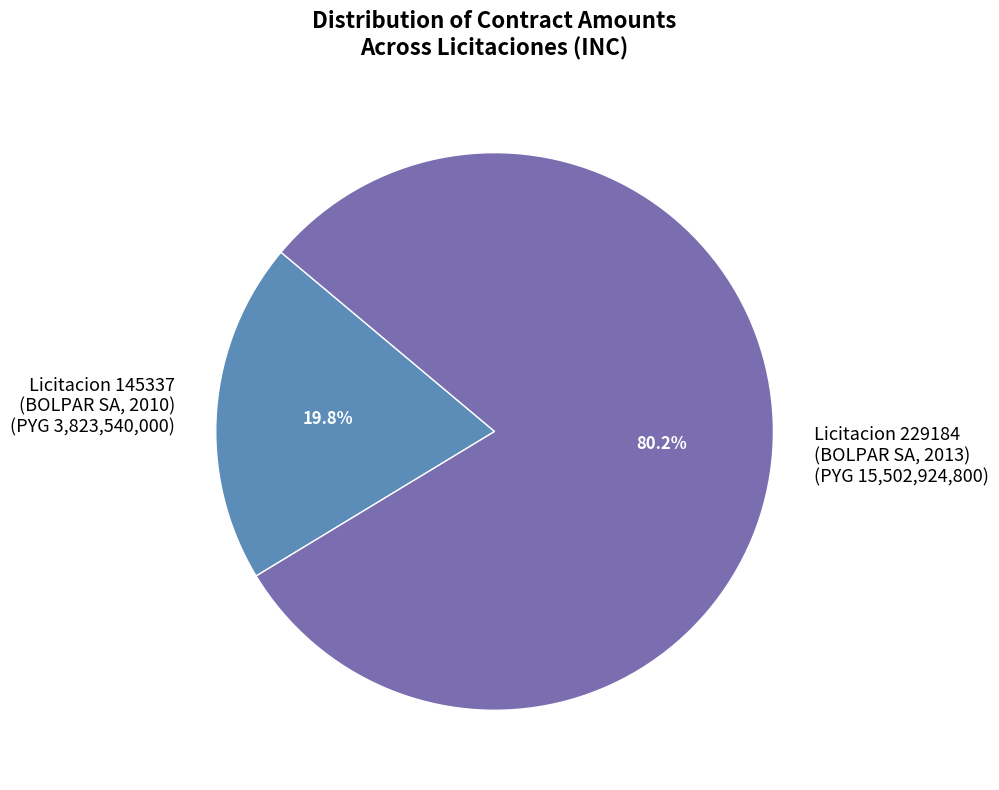

What is the ratio of the value at Licitacion 229184 (BOLPAR SA, 2013) (PYG 15,502,924,800) to the value at Licitacion 145337 (BOLPAR SA, 2010) (PYG 3,823,540,000)?

4.1